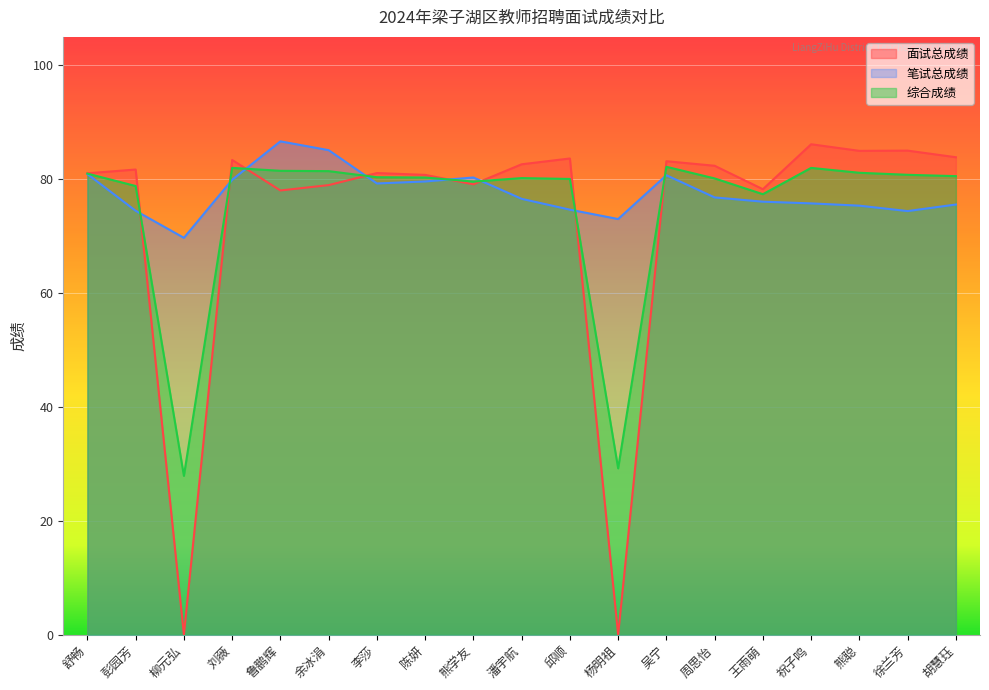

Reading right to left, transcribe all the data shown in this chart.

面试总成绩: 83.9	85.0	85.0	86.1	78.2	82.4	83.2	0.0	83.6	82.6	79.1	80.8	81.1	79.0	78.0	83.4	0.0	81.7	81.0
笔试总成绩: 75.5	74.4	75.3	75.8	76.0	76.8	80.7	73.0	74.7	76.5	80.3	79.6	79.2	85.1	86.7	79.9	69.7	74.5	80.9
综合成绩: 80.5	80.8	81.1	82.0	77.4	80.1	82.2	29.2	80.0	80.2	79.6	80.3	80.3	81.4	81.5	82.0	27.9	78.8	81.0